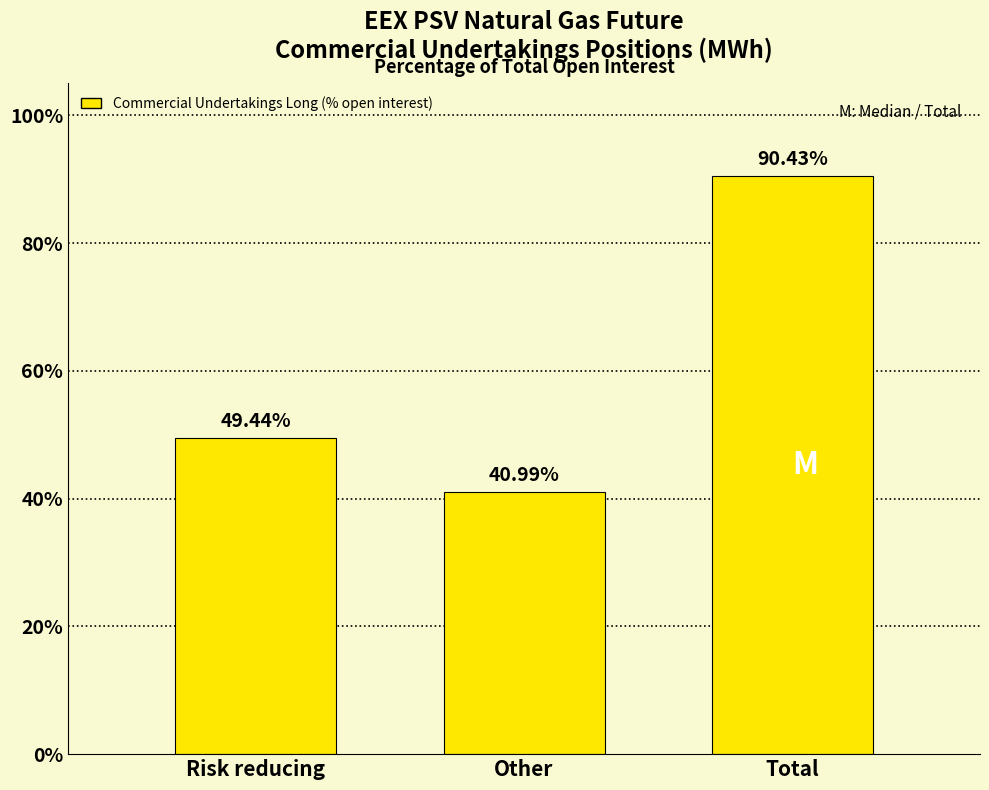

Rank the categories by value from highest to lowest.

Total, Risk reducing, Other